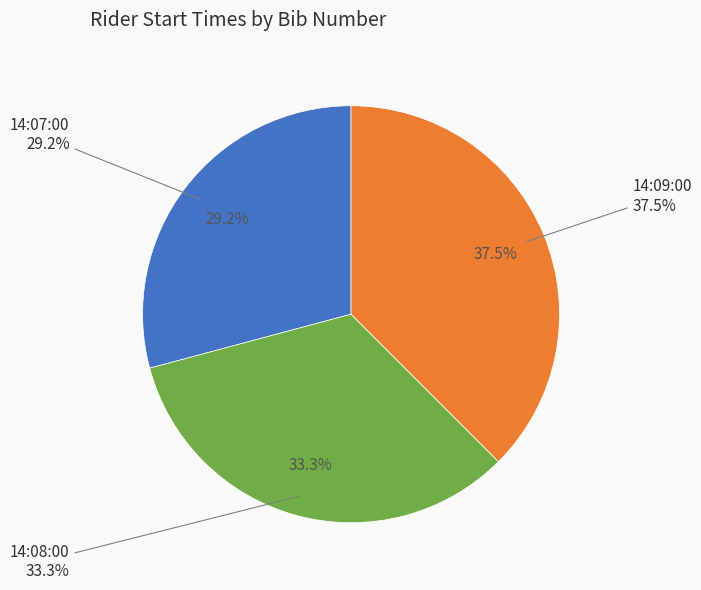

What is the smallest slice in the pie chart?

14:07:00